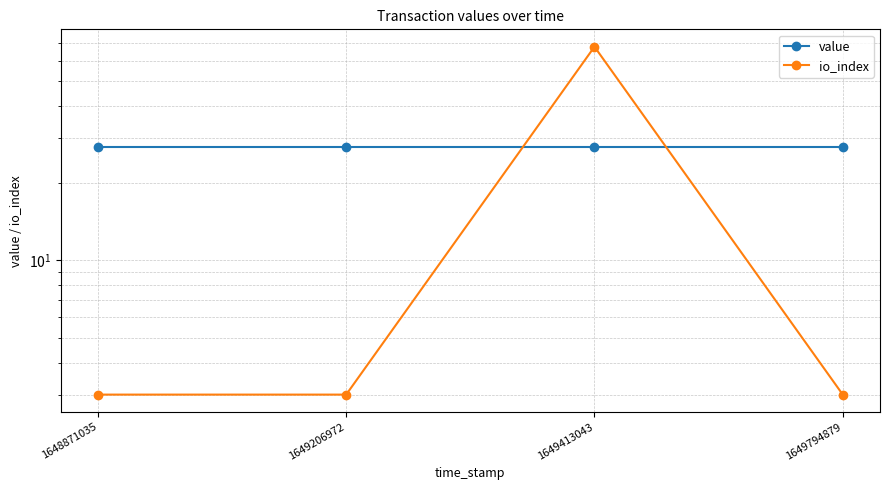

How many times do value and io_index cross each other?

2